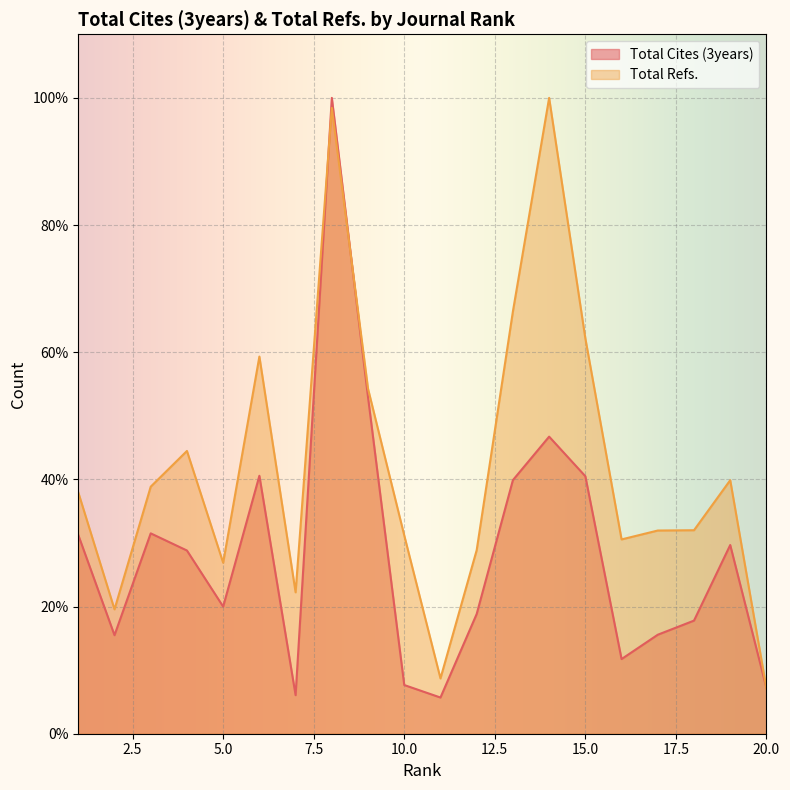

At which label does Total Cites (3years) reach its minimum?

11